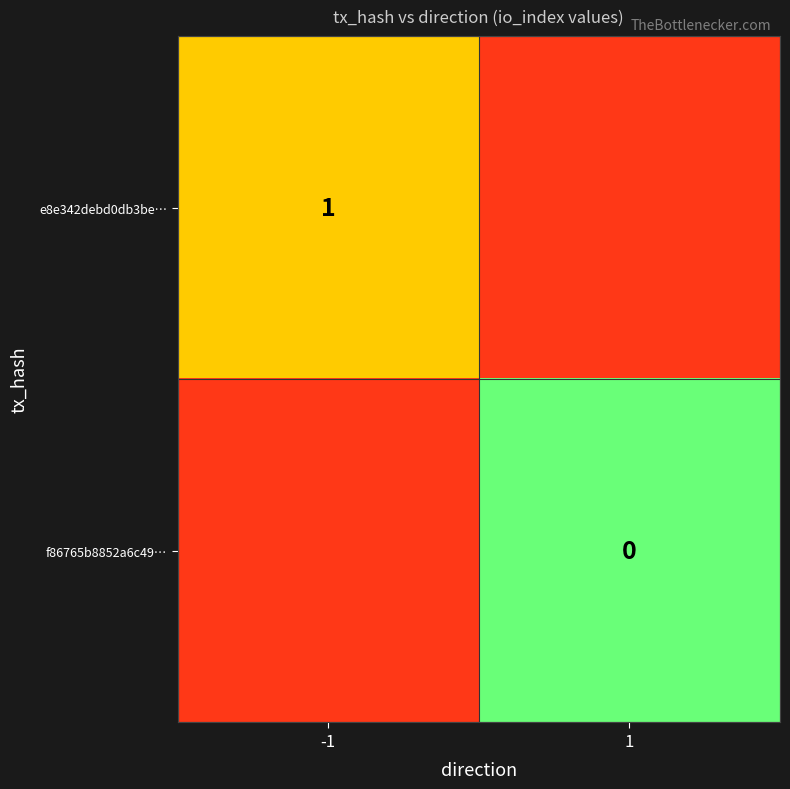

Is it true that e8e342debd0db3be… equals 0 at -1?

False